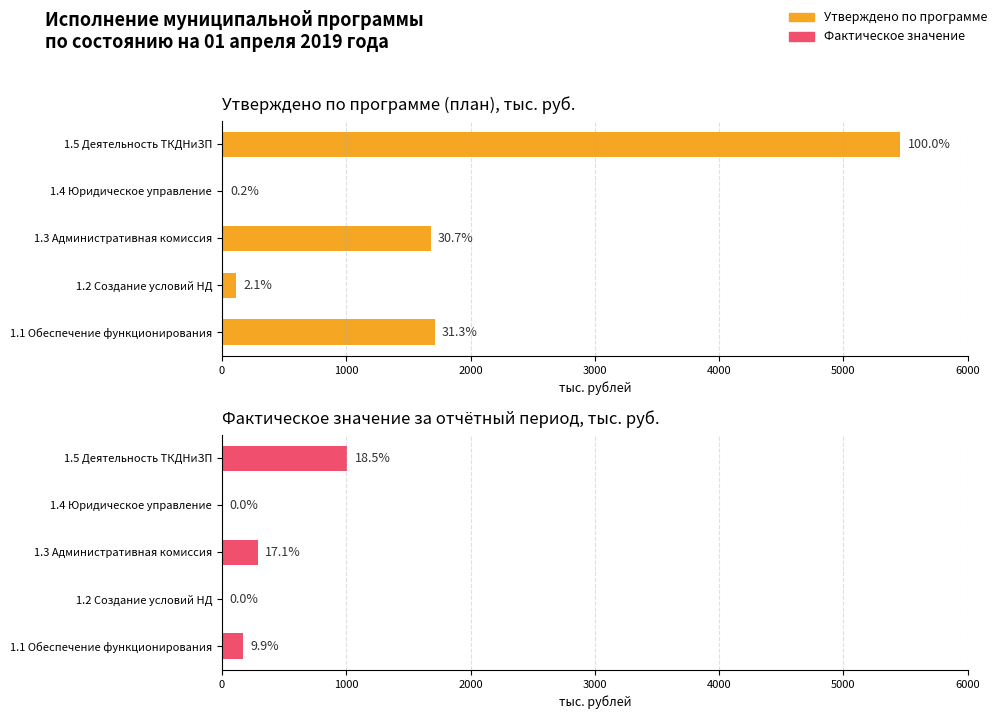

How many values in the Фактическое значение series are below 169?

2